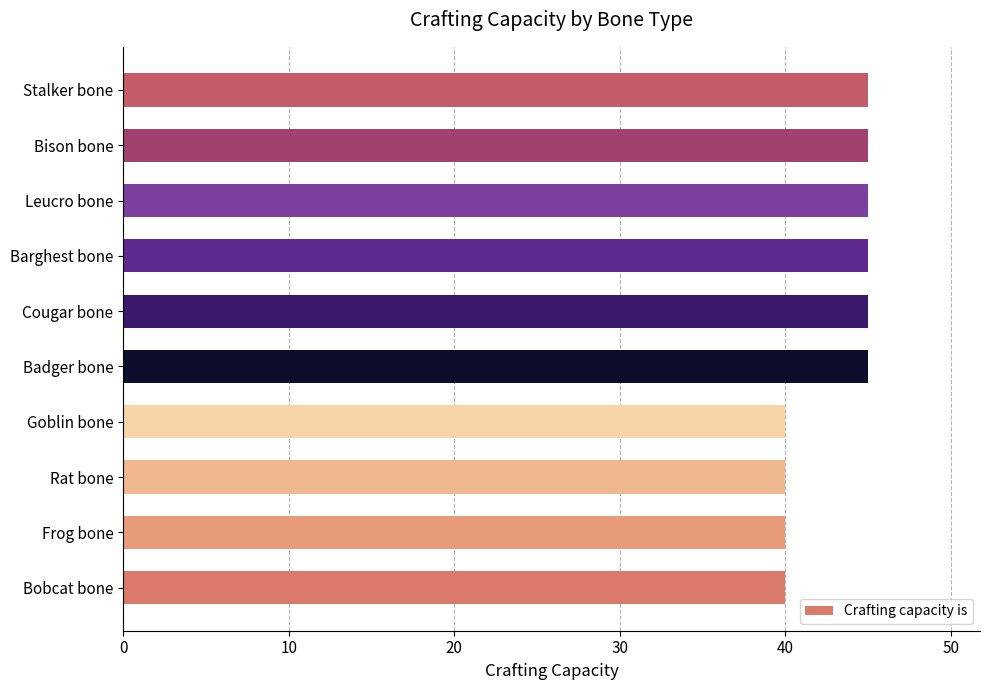

What is the average value?

43